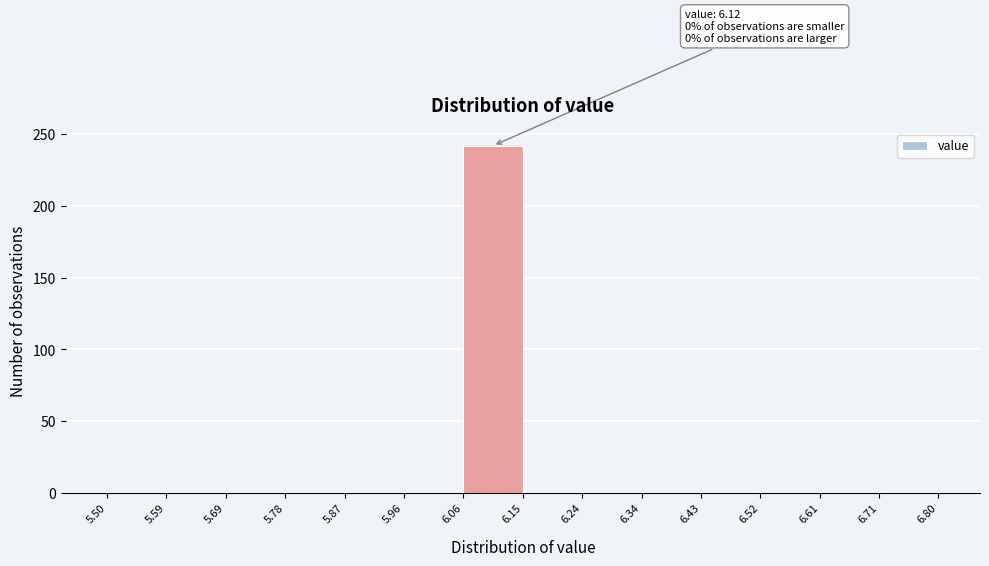

Over which range of the x-axis is the bar tallest?

6.06 to 6.15